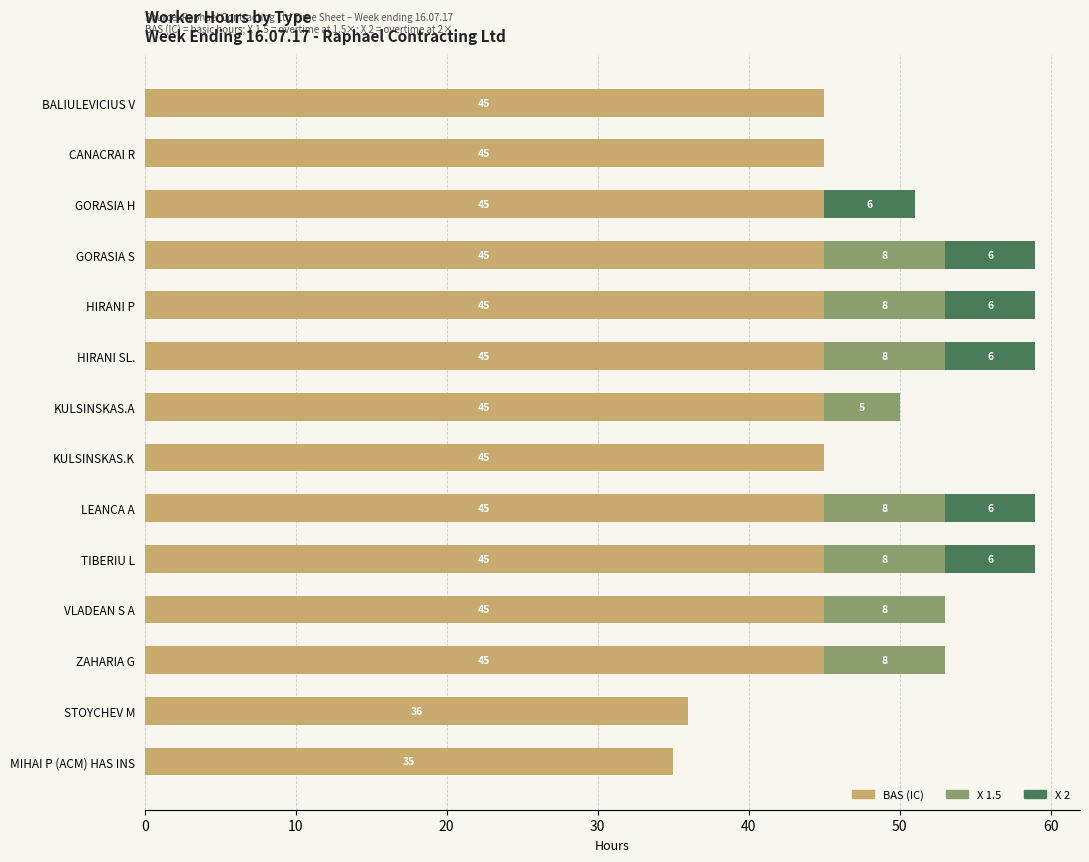

What is the maximum value for BAS (IC)?

45